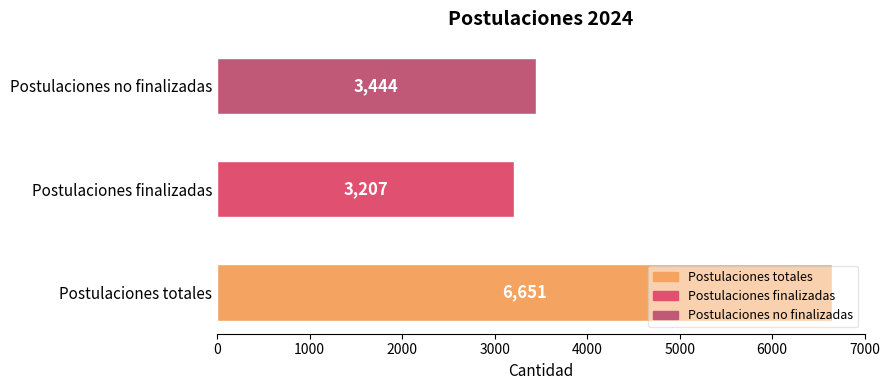

Are the bars grouped side by side (vs. stacked)?

No